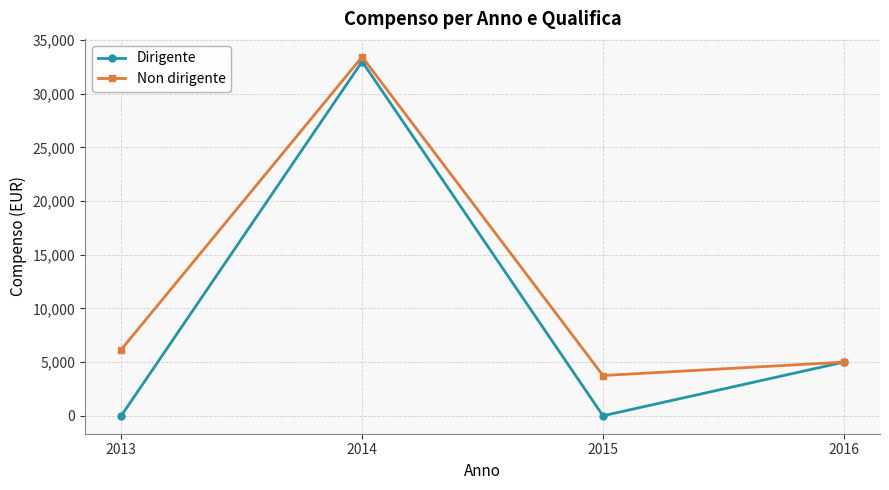

Does the chart have visible grid lines?

Yes